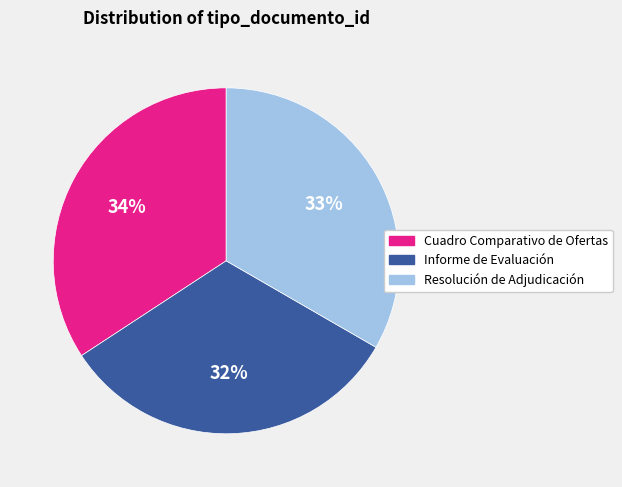

To the nearest percent, what is the average slice percentage?

33%